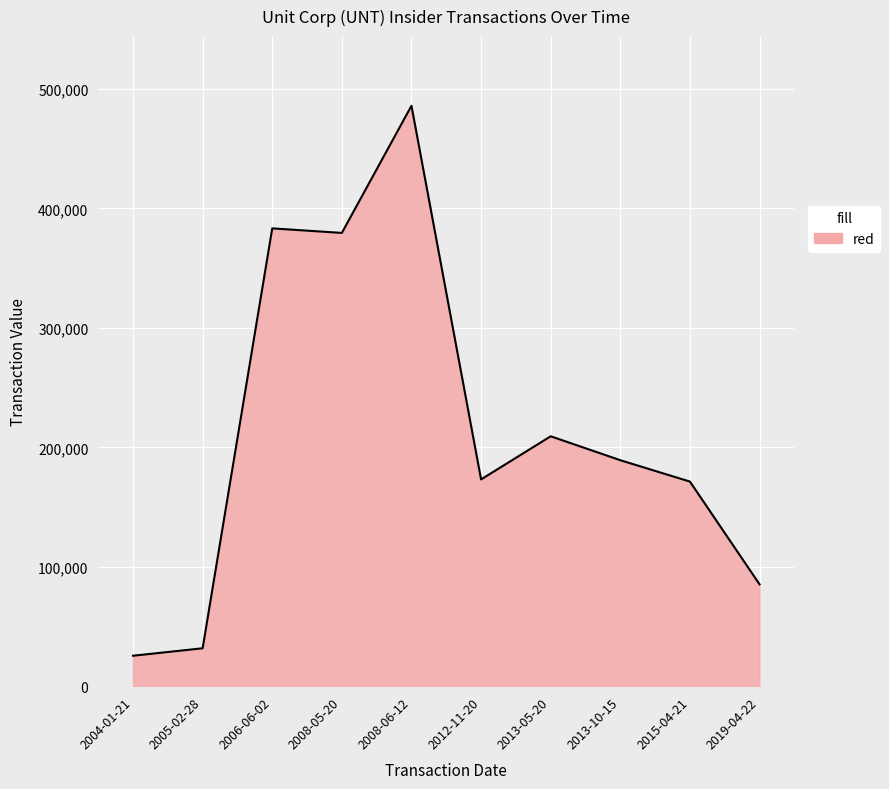

Is it true that the value at 2008-06-12 is 842893?

False